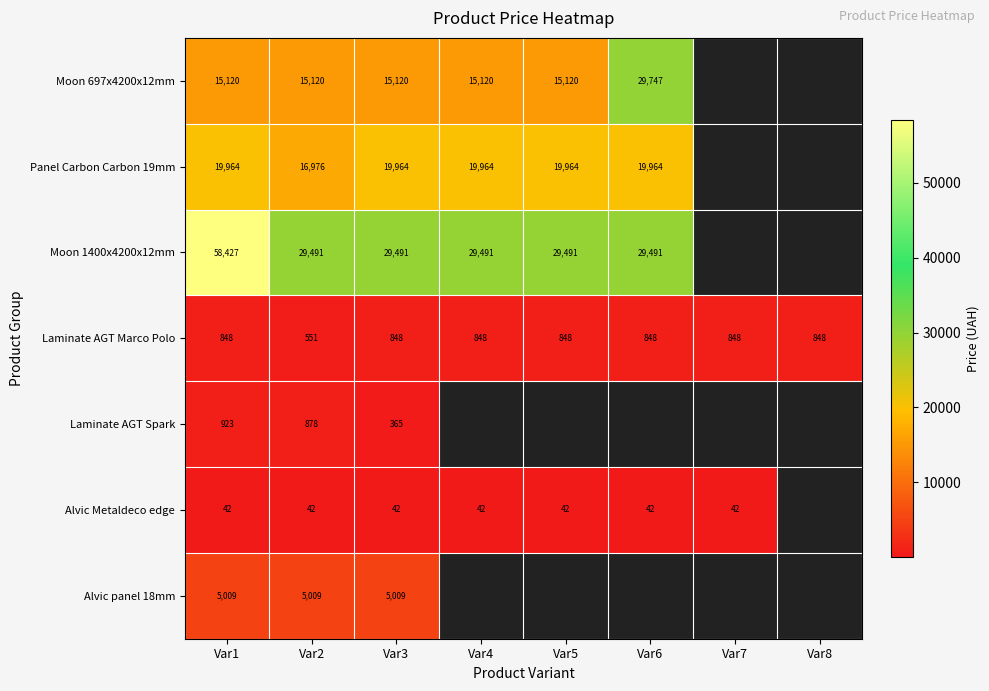

At how many categories does at least one series exceed 56552?

1